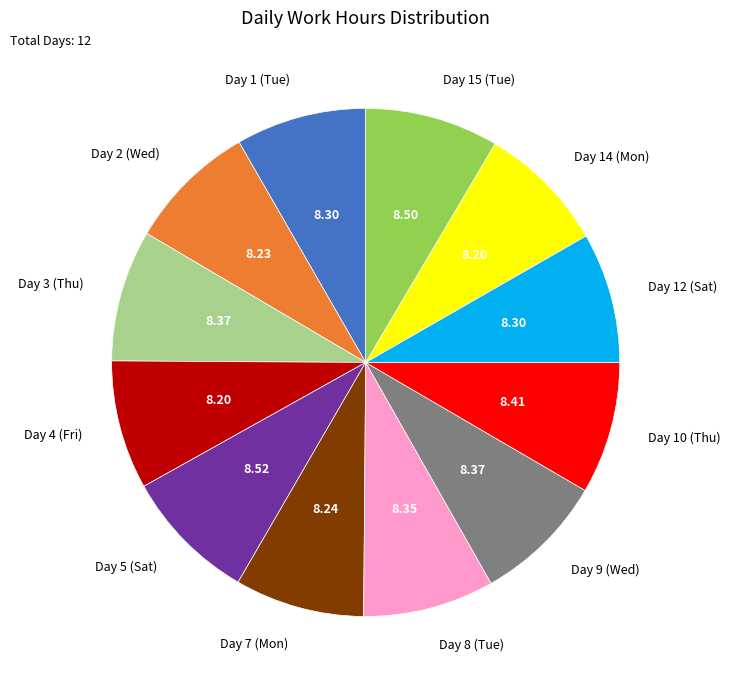

The Day 10 (Thu) slice represents 8% of the pie. True or false?

True